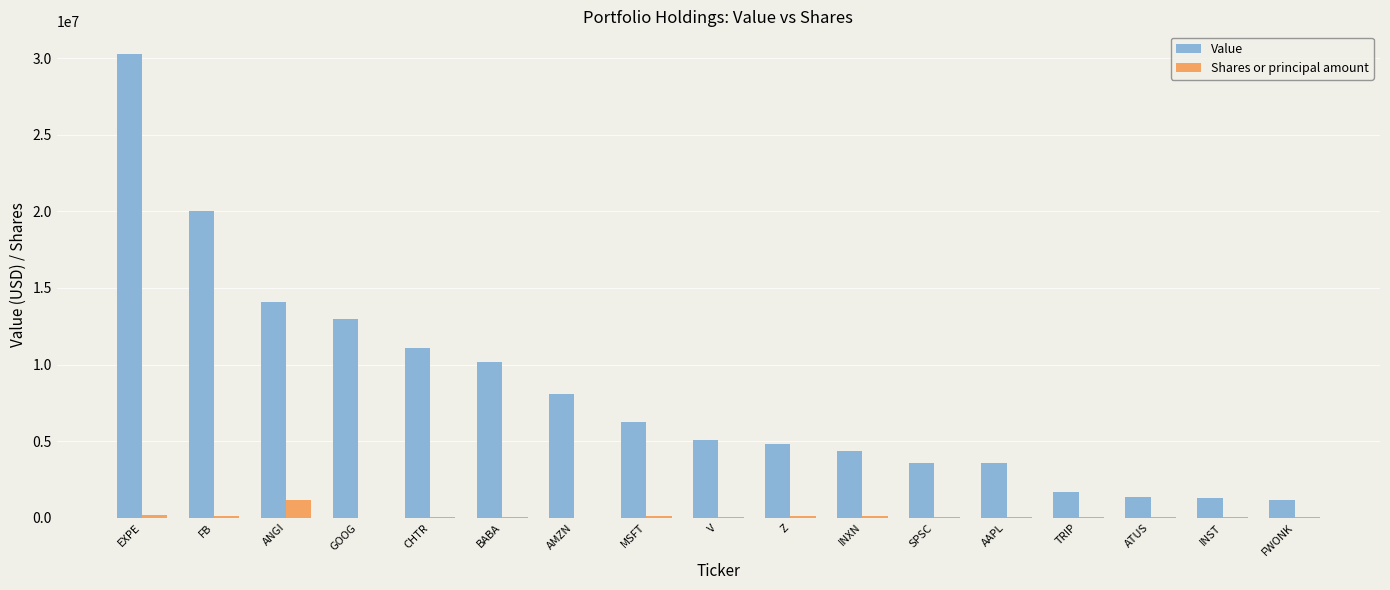

What is the difference between the Value values at GOOG and INXN?

8619000